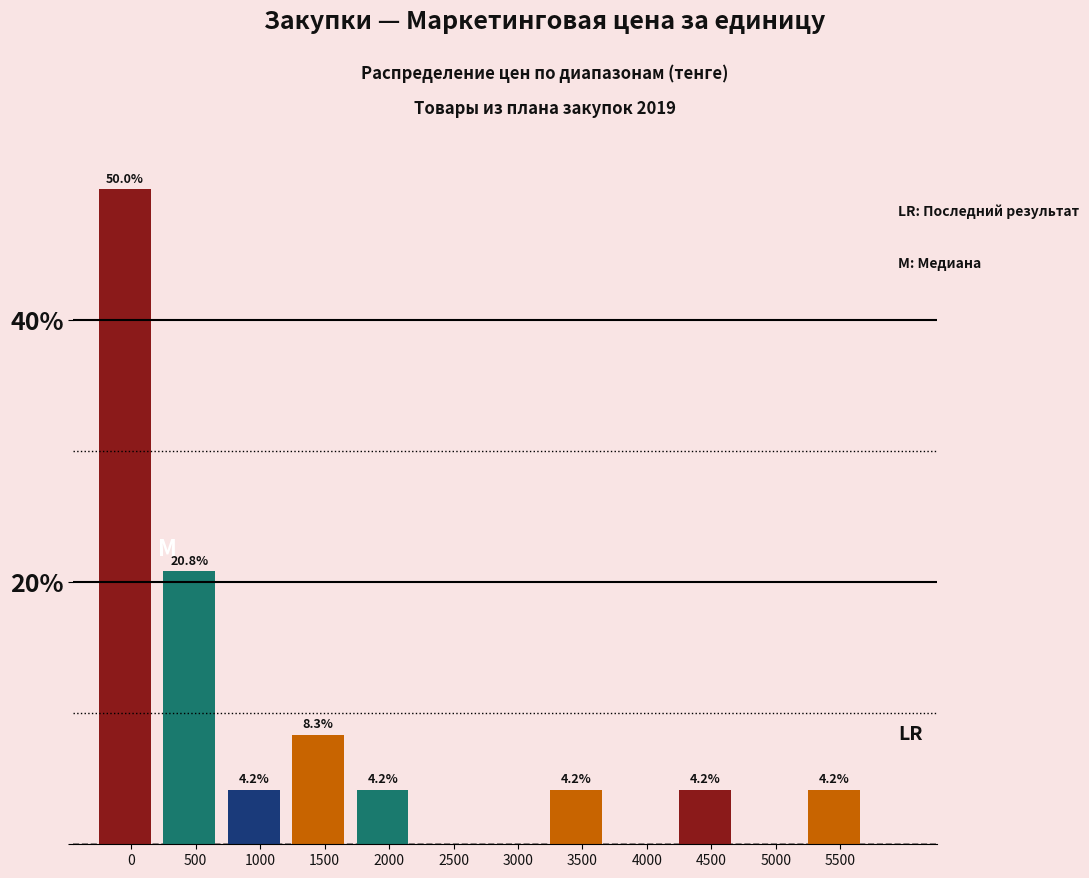

Reading left to right, what are all the values shown in this chart?

0=50.0	500=20.8	1000=4.2	1500=8.3	2000=4.2	2500=0.0	3000=0.0	3500=4.2	4000=0.0	4500=4.2	5000=0.0	5500=4.2